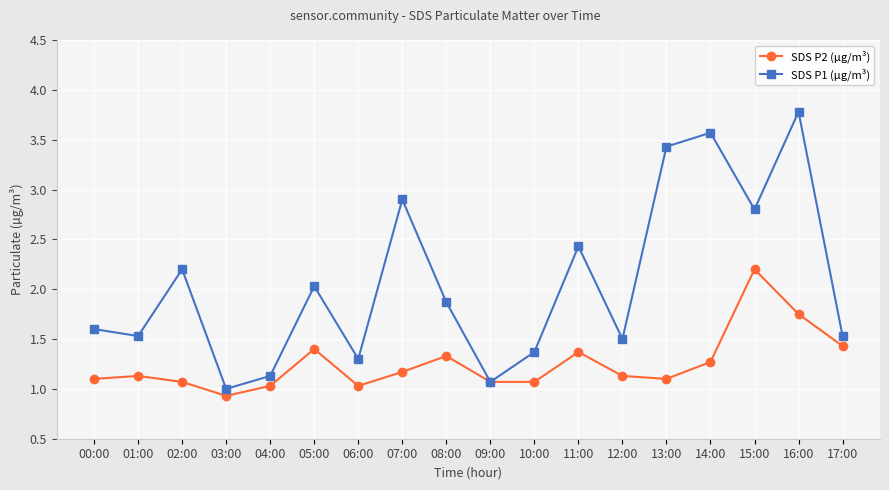

The SDS P1 (µg/m³) series shows 1.9 at 08:00. True or false?

True